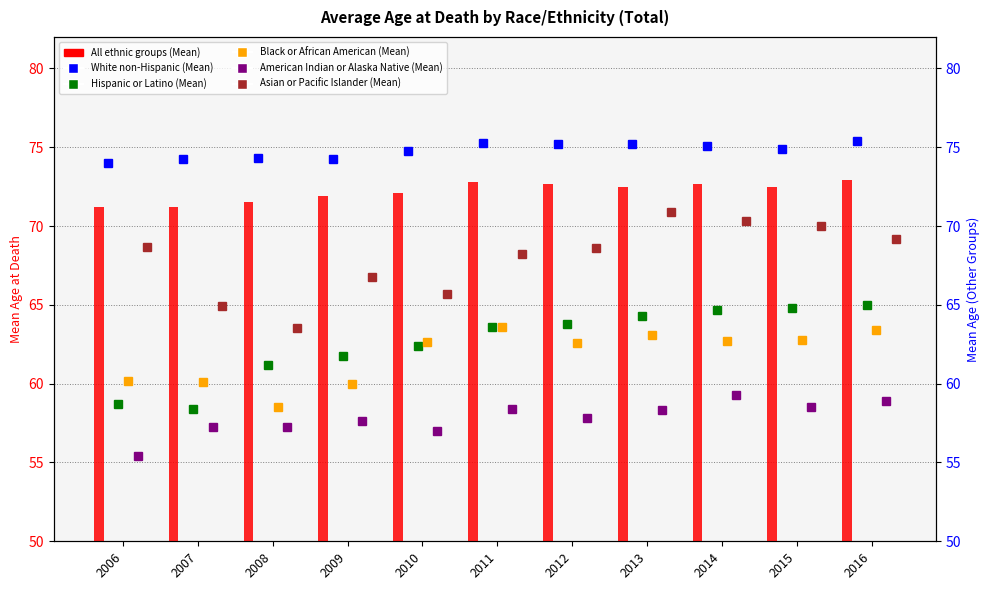

How many groups of bars are there?

11